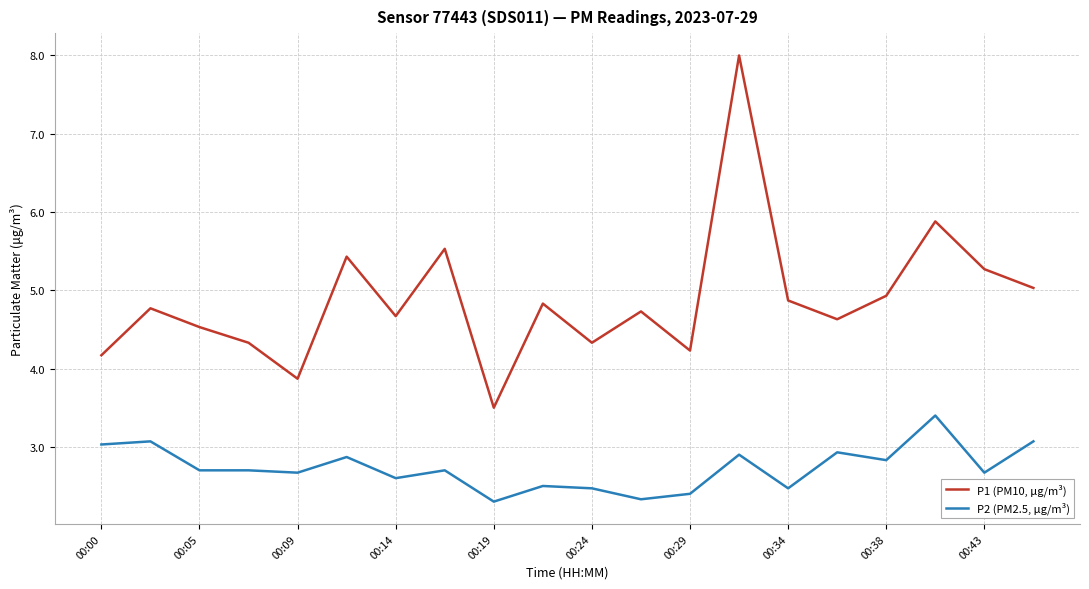

Reading right to left, transcribe all the data shown in this chart.

P1 (PM10, μg/m³): 5.0	5.3	5.9	4.9	4.6	4.9	8.0	4.2	4.7	4.3	4.8	3.5	5.5	4.7	5.4	3.9	4.3	4.5	4.8	4.2
P2 (PM2.5, μg/m³): 3.1	2.7	3.4	2.8	2.9	2.5	2.9	2.4	2.3	2.5	2.5	2.3	2.7	2.6	2.9	2.7	2.7	2.7	3.1	3.0